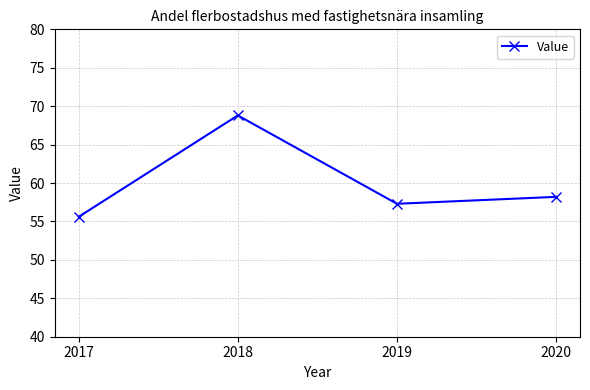

What is the sum of all values?

239.9